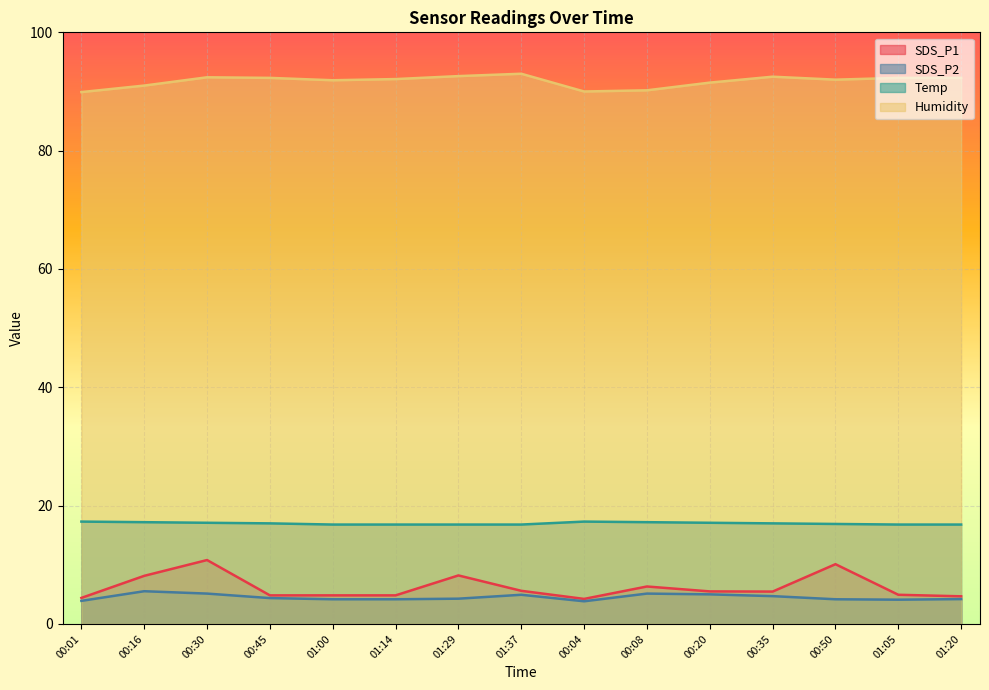

What is the difference between the maximum and minimum values in the SDS_P1 series?

6.6